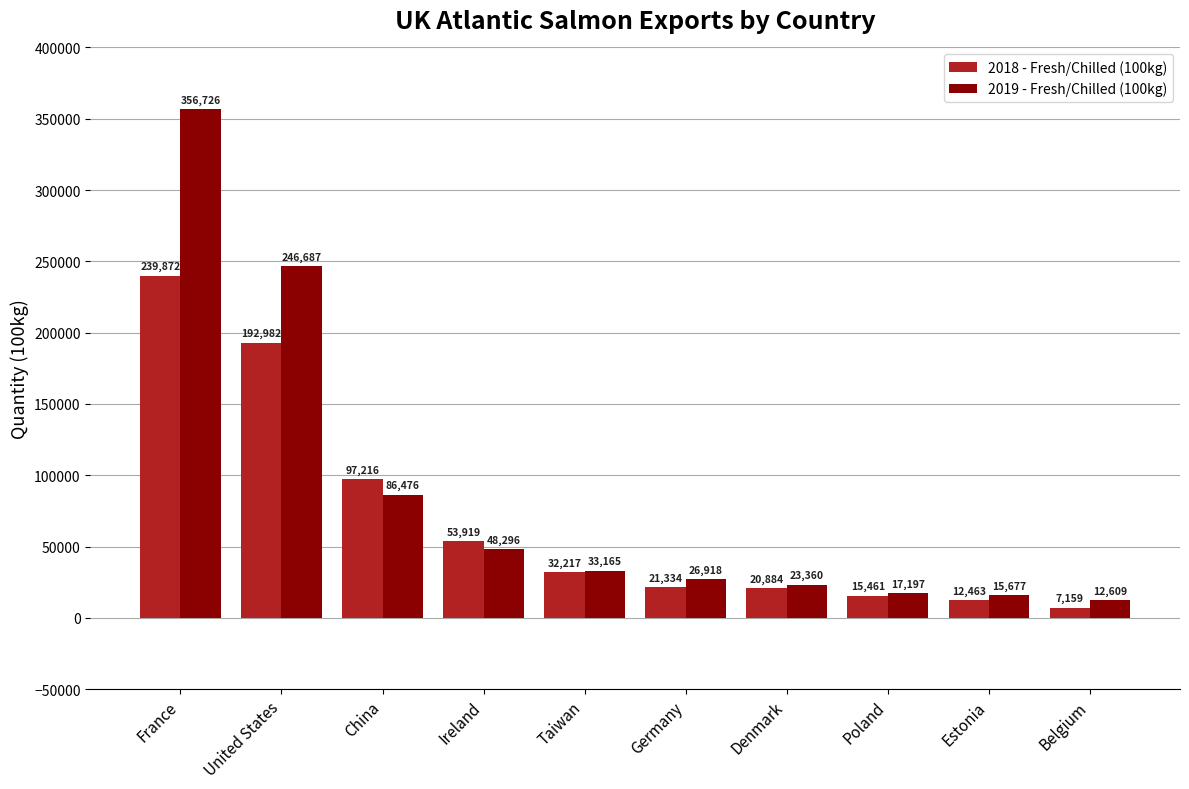

True or false: 2018 - Fresh/Chilled (100kg) has a value of 6012 at Germany.

False